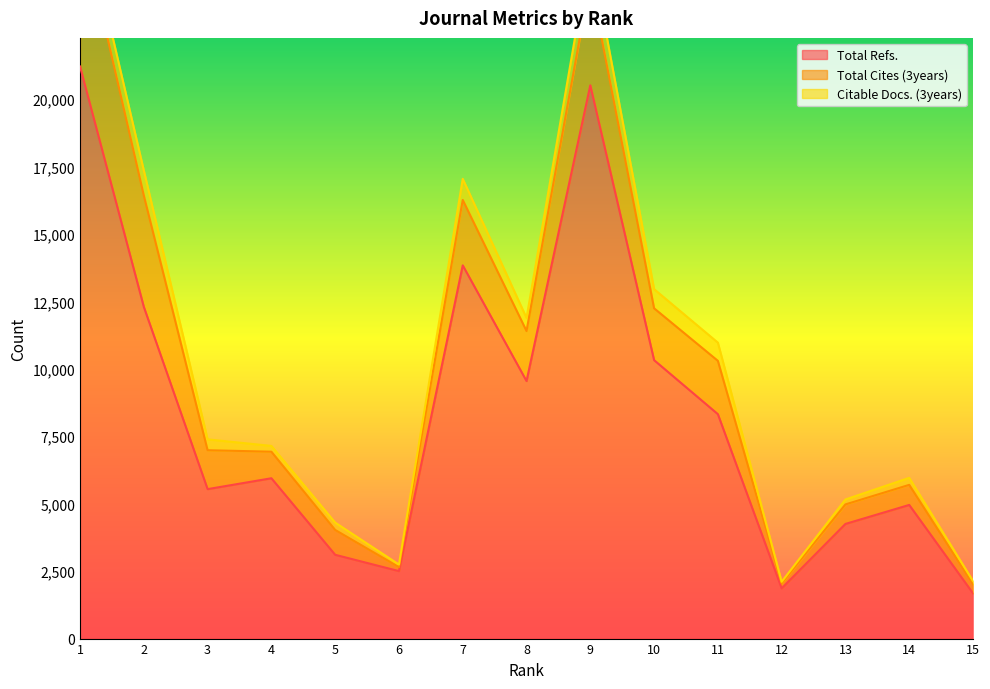

What is the value of the Citable Docs. (3years) point at the 14th from the left?

260